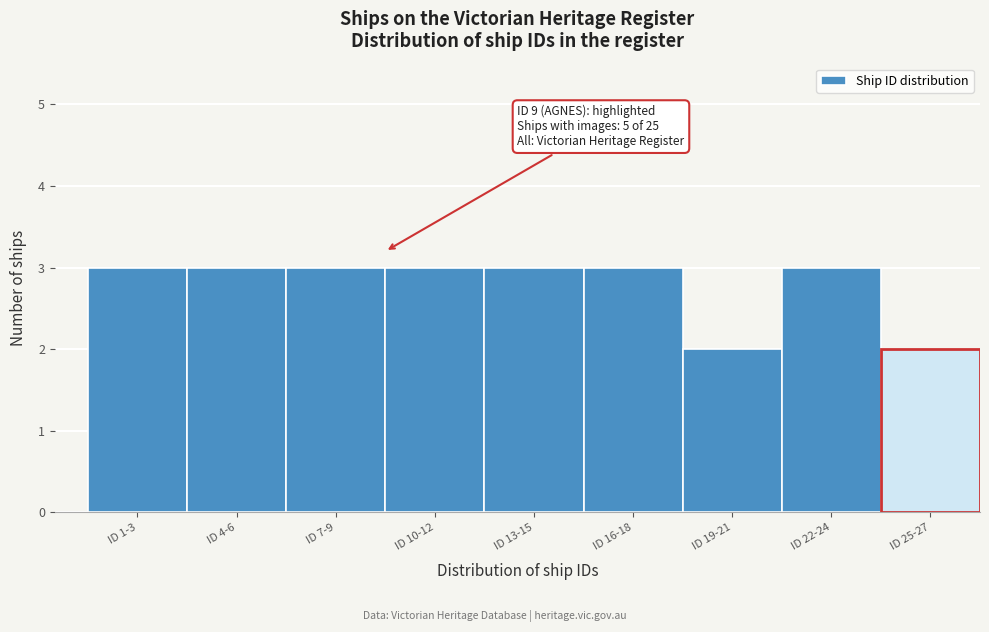

Reading left to right, what are all the values shown in this chart?

ID 1-3=3	ID 4-6=3	ID 7-9=3	ID 10-12=3	ID 13-15=3	ID 16-18=3	ID 19-21=2	ID 22-24=3	ID 25-27=2